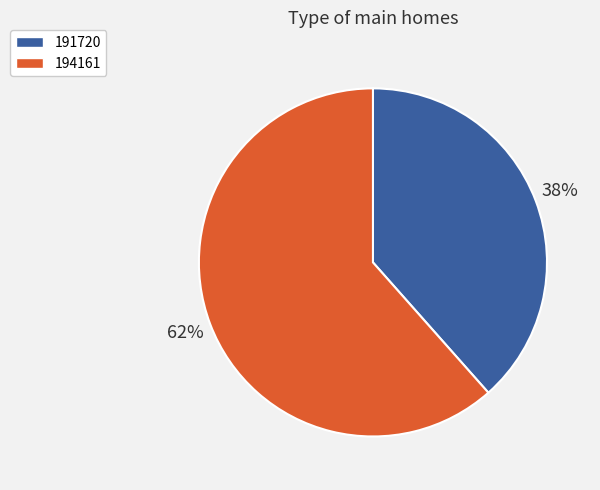

True or false: 194161 accounts for 62% of the total.

True